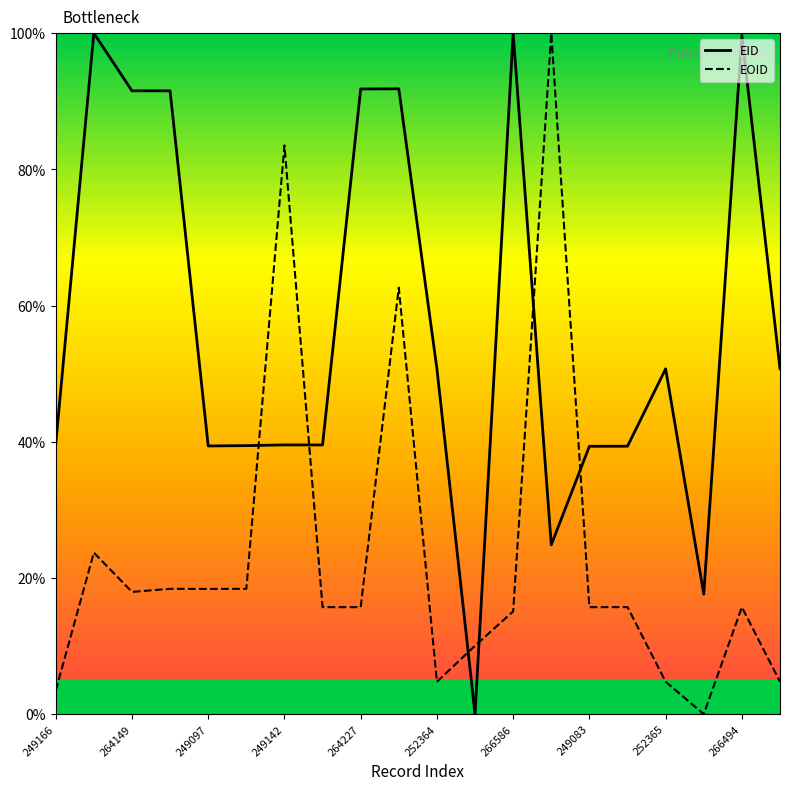

What is the greatest value displayed?

100.0